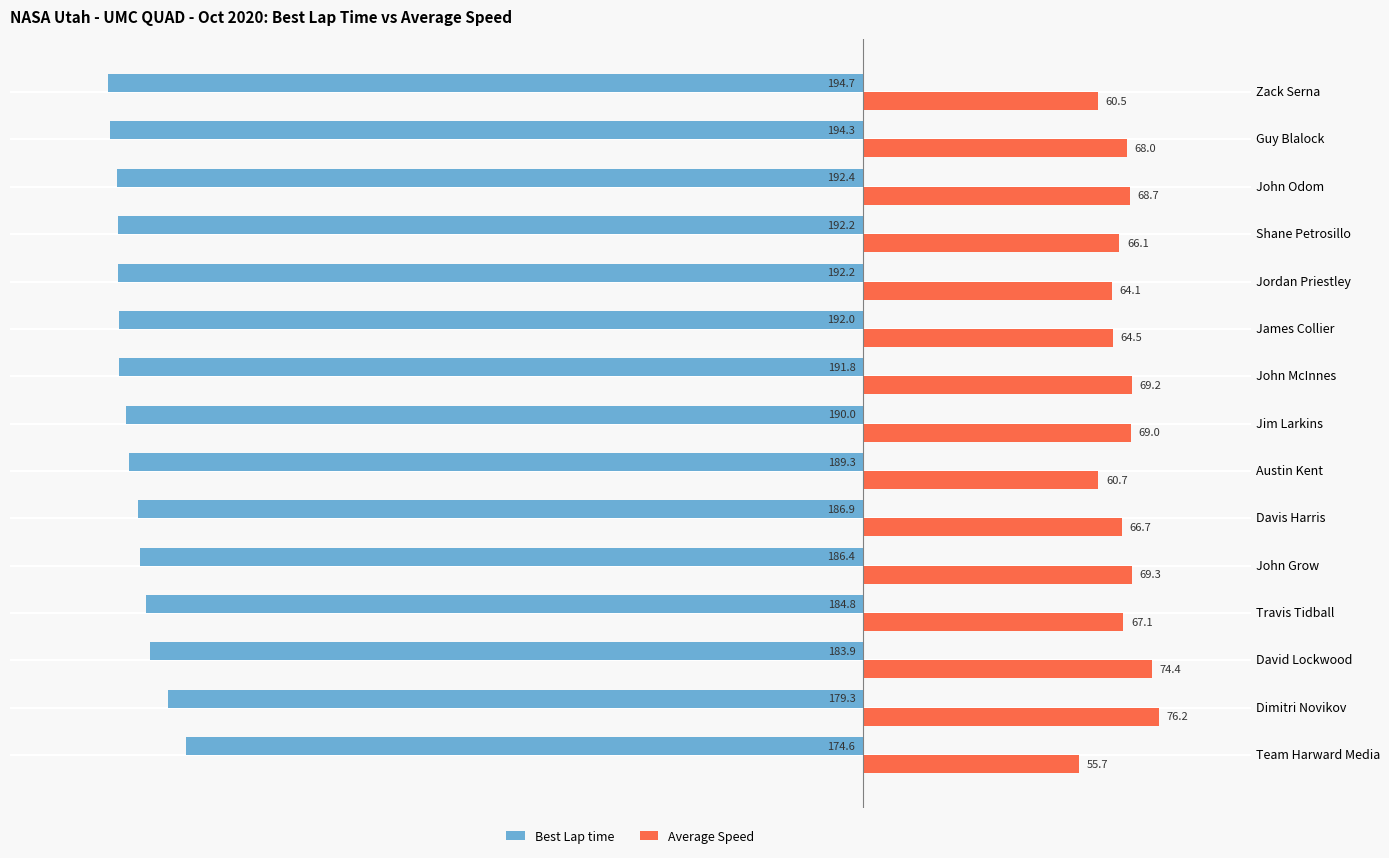

What are all the series names shown in the legend?

Best Lap time, Average Speed